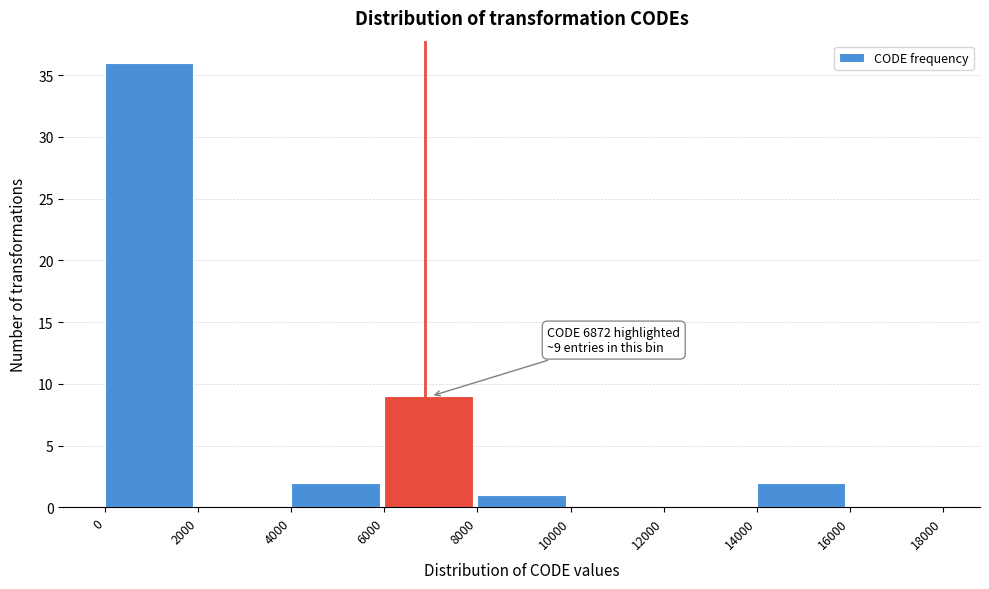

Over which range of the x-axis is the bar tallest?

0 to 2000